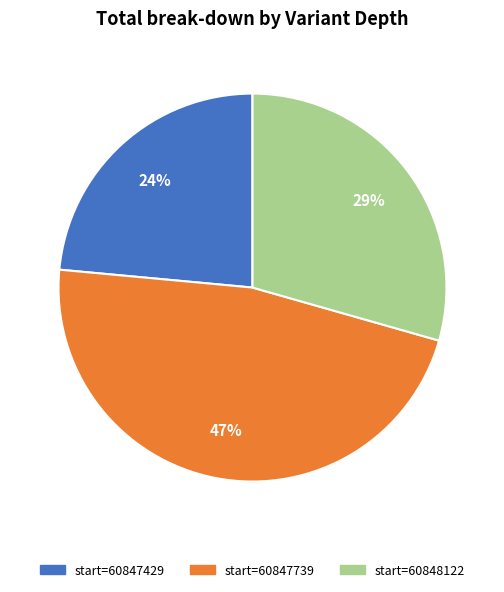

To the nearest percent, what is the average slice percentage?

33%